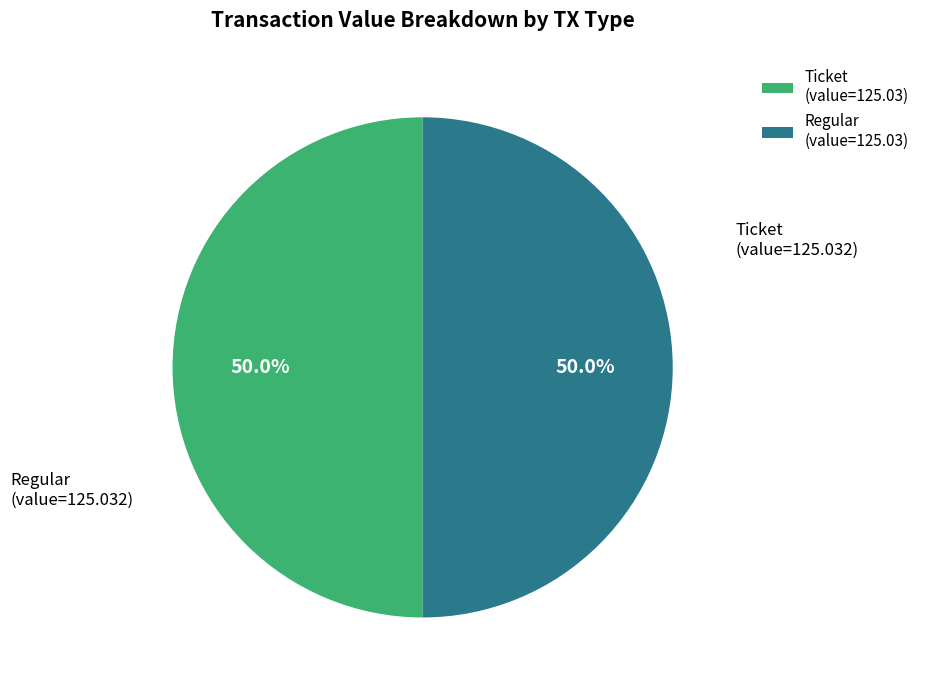

Combined, do Ticket (value=125.03) and Regular (value=125.03) account for over 50%?

Yes